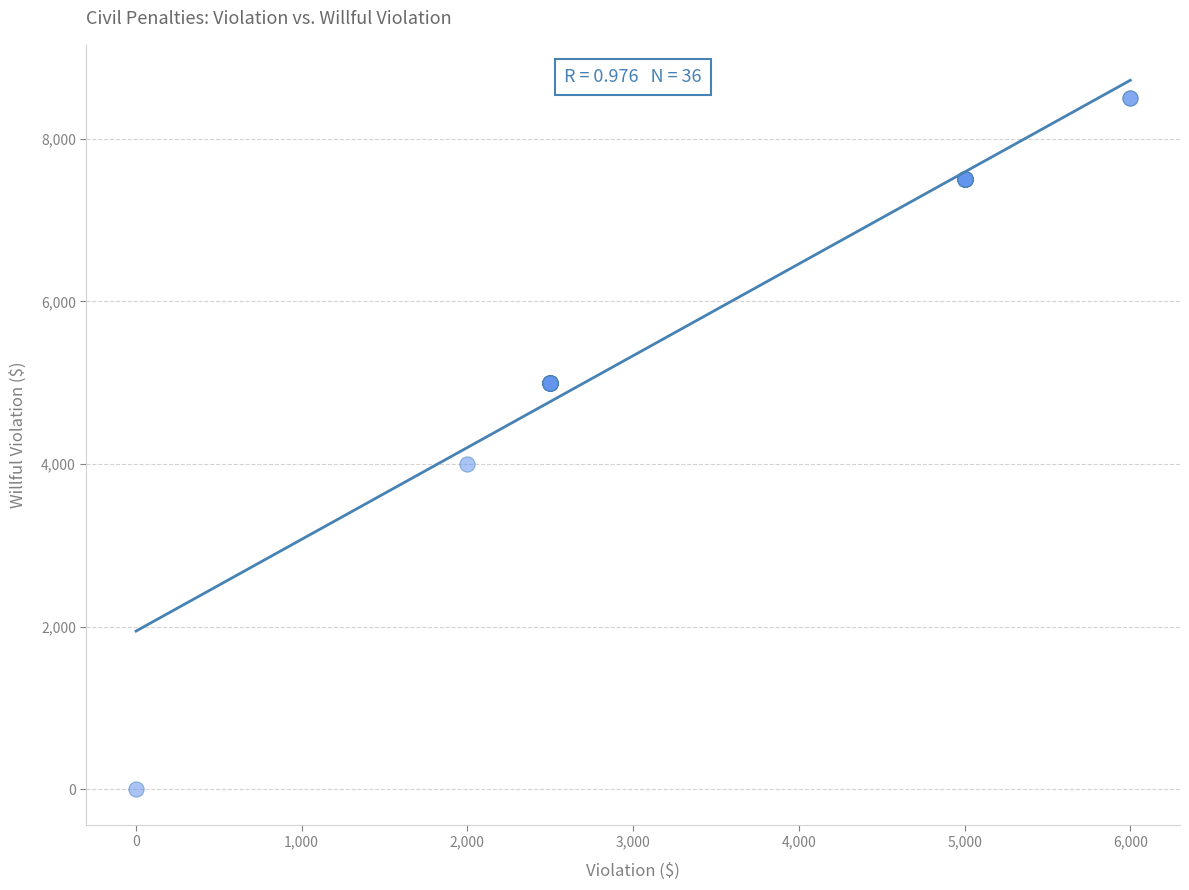

What Y value in the scatter plot is closest to 4250?

4000